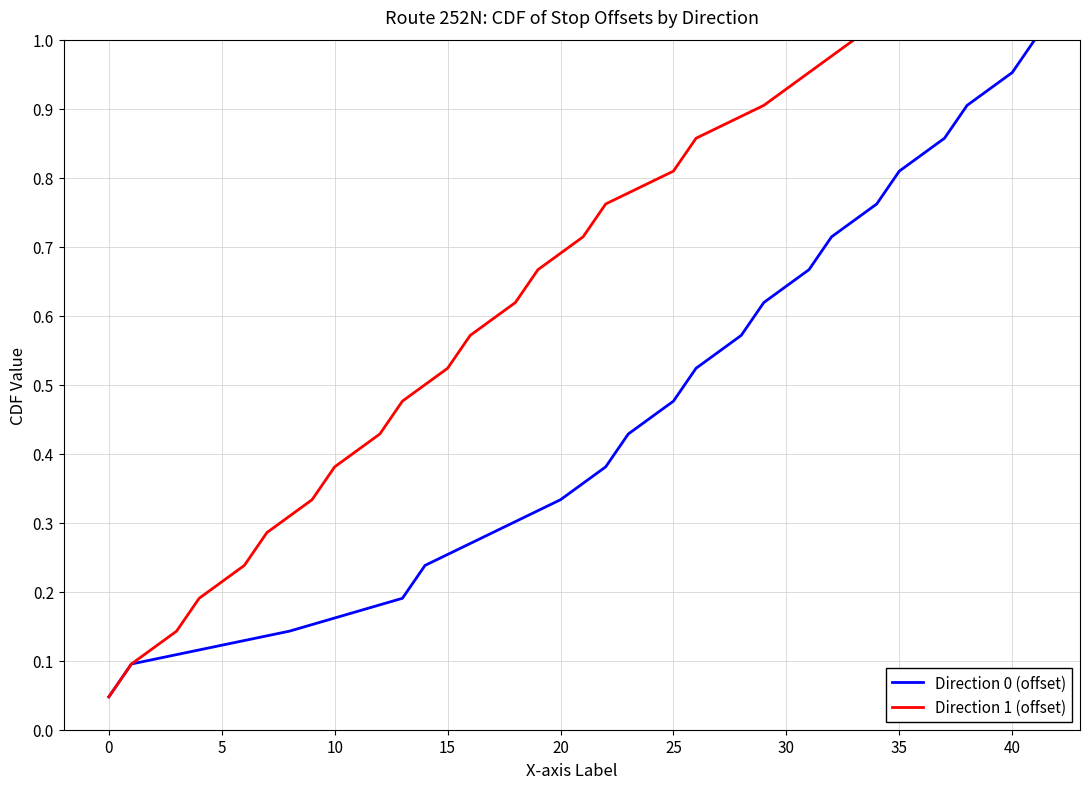

True or false: Direction 1 (offset) and Direction 0 (offset) cross at least once.

False